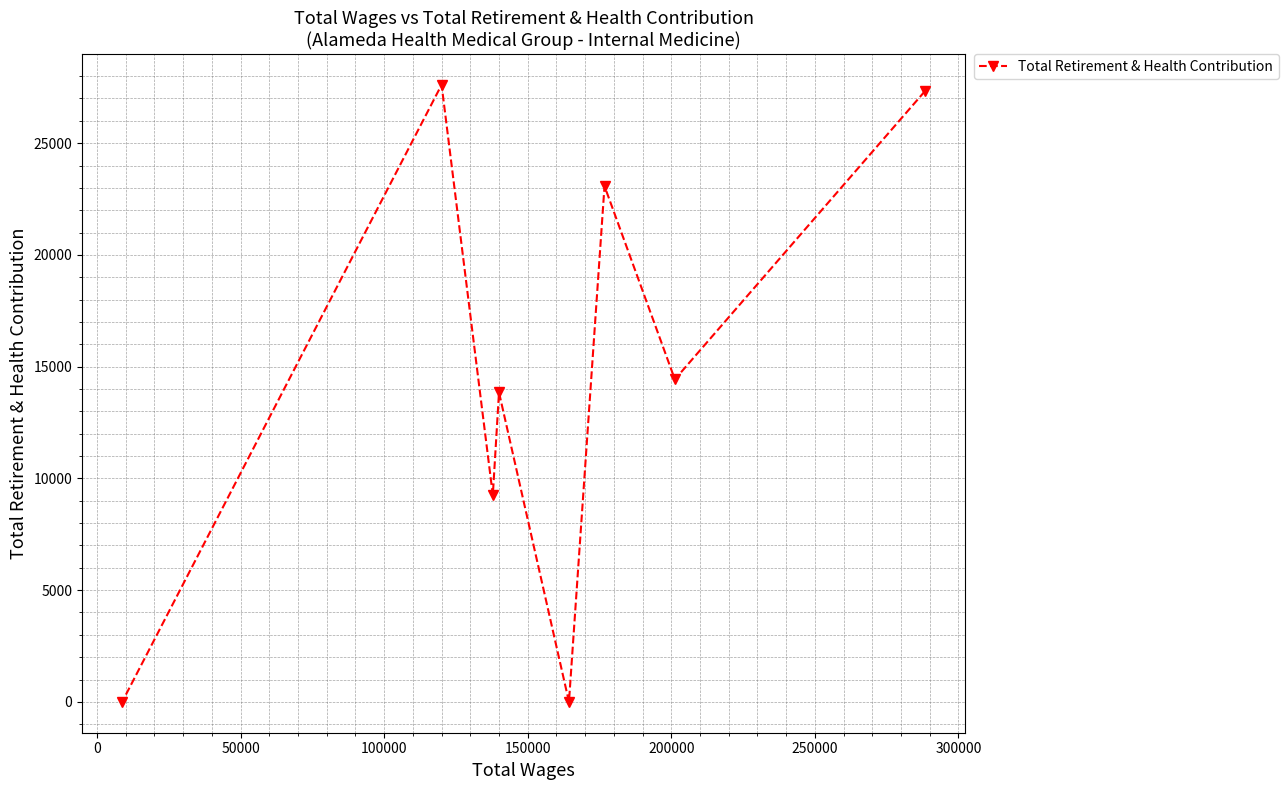

What is the difference between the second highest and second lowest values?

27326